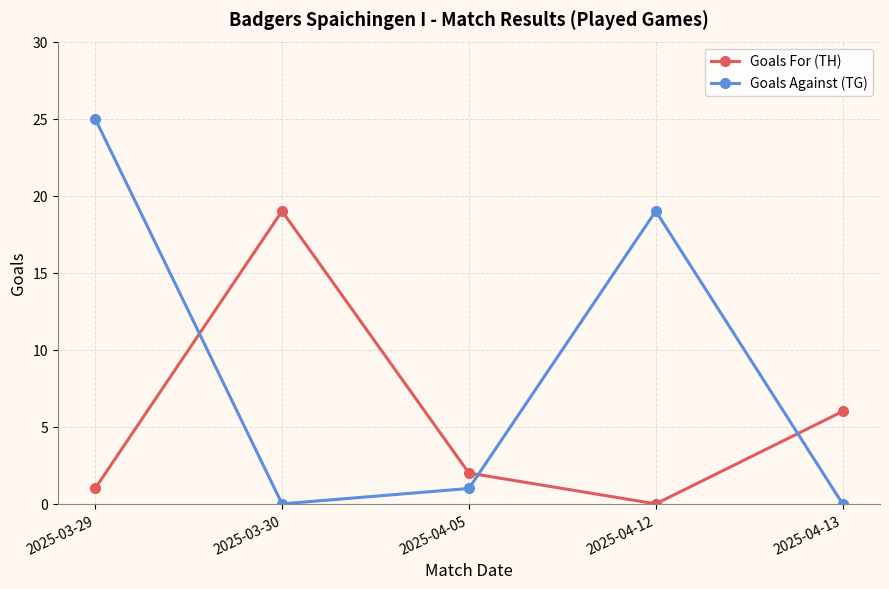

How many distinct data groups are displayed?

2